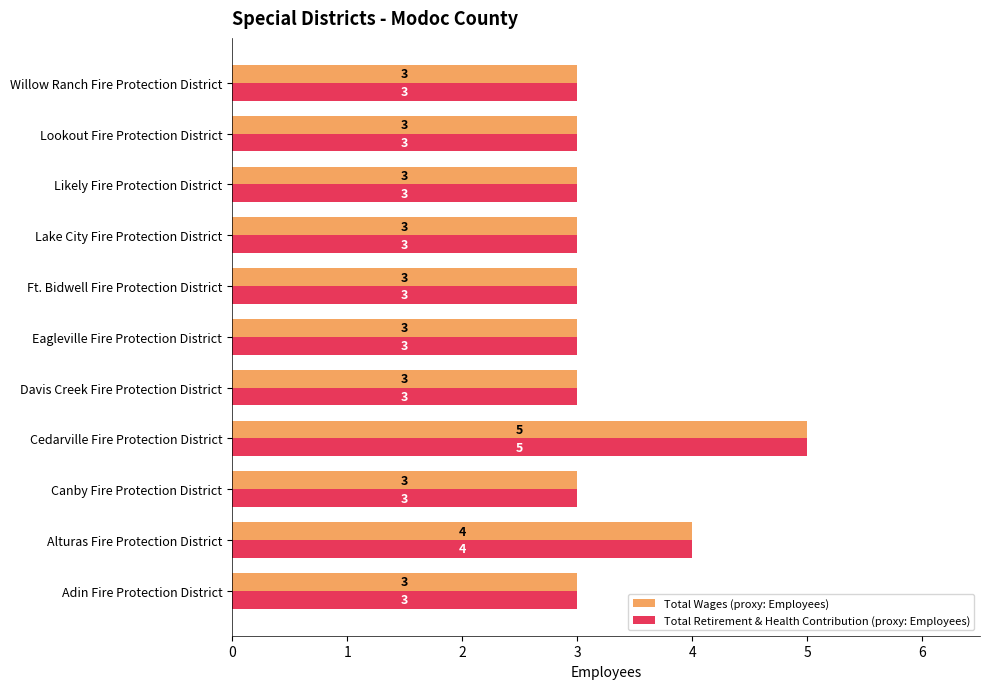

What is the maximum value shown in the chart?

5